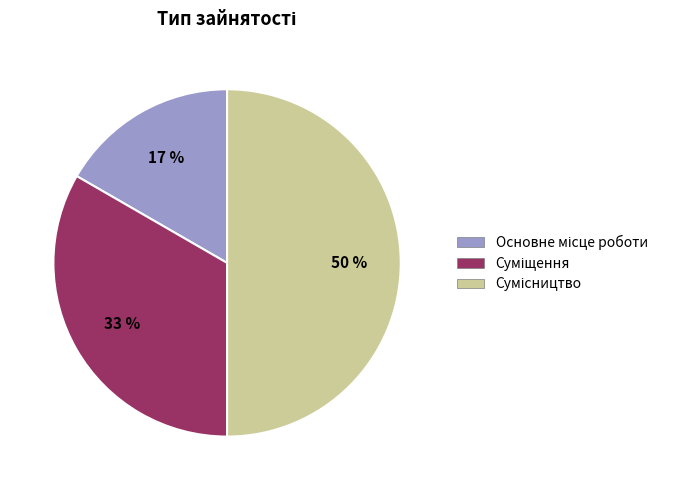

To the nearest percent, what is the difference between the largest and smallest slice percentages?

33%